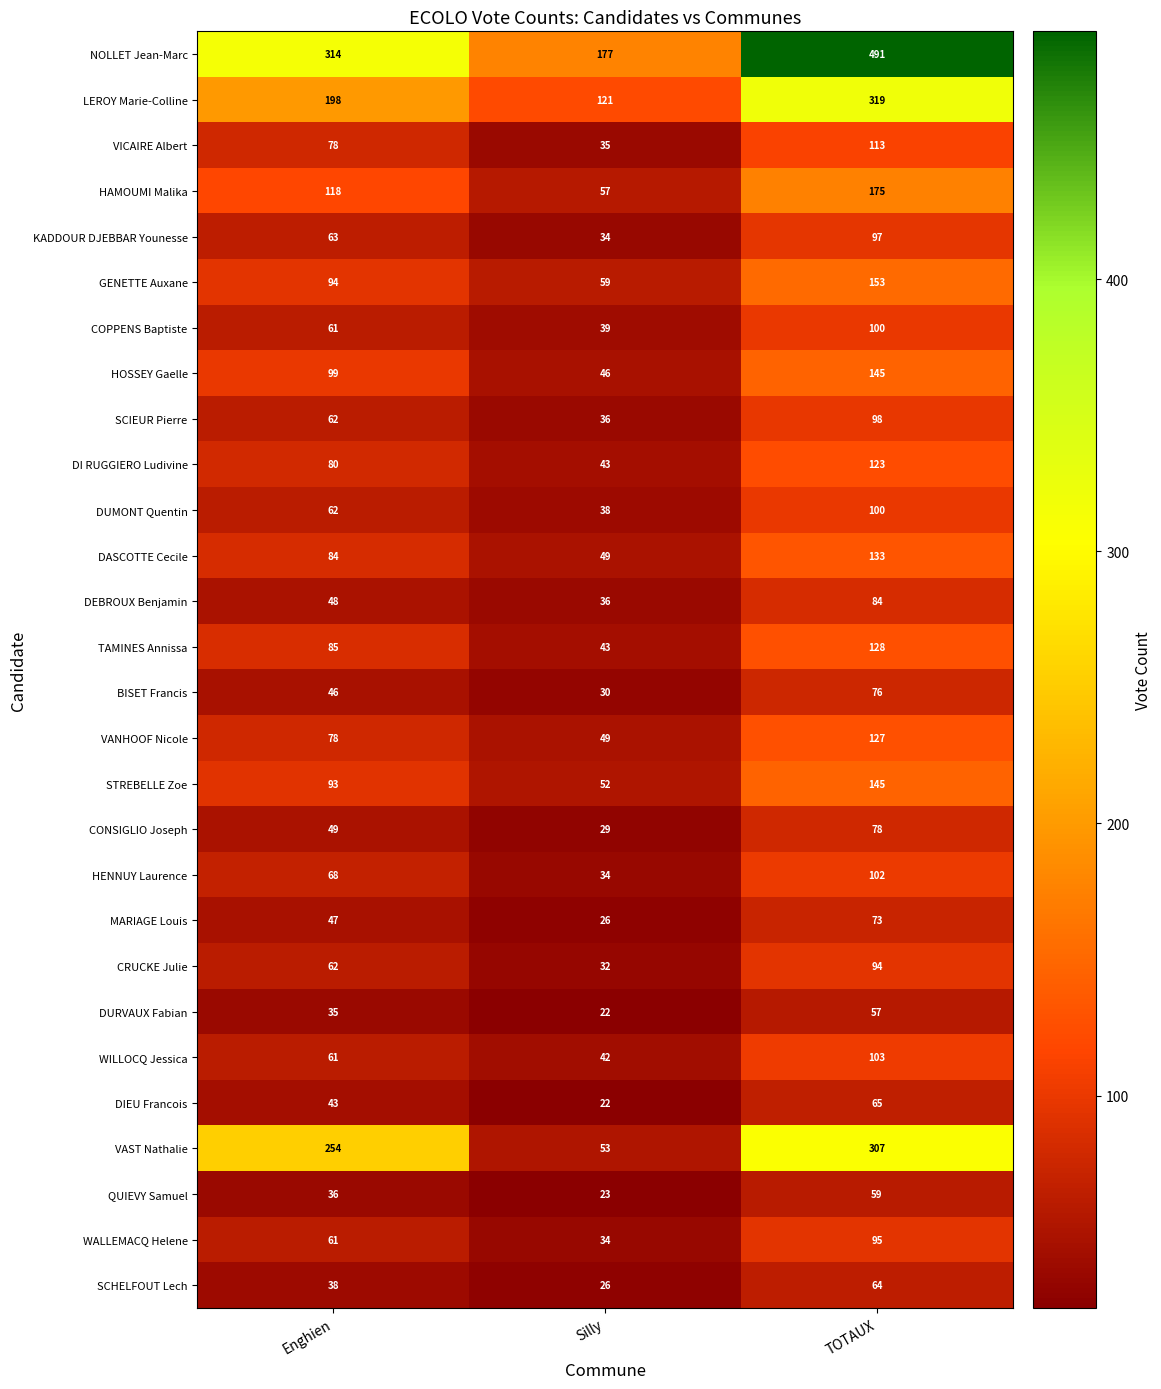

How many data points in SCIEUR Pierre are less than 62?

1